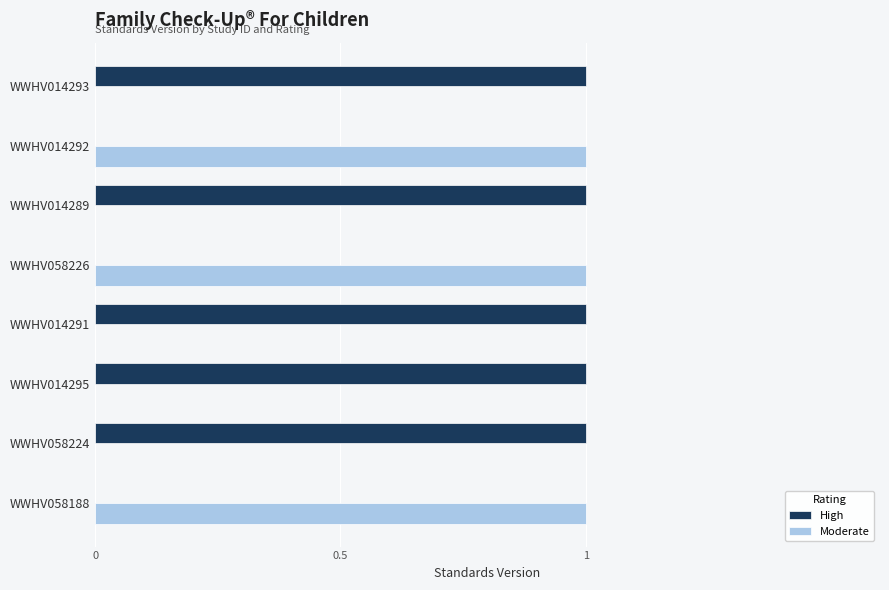

What is the average value of the High series?

1